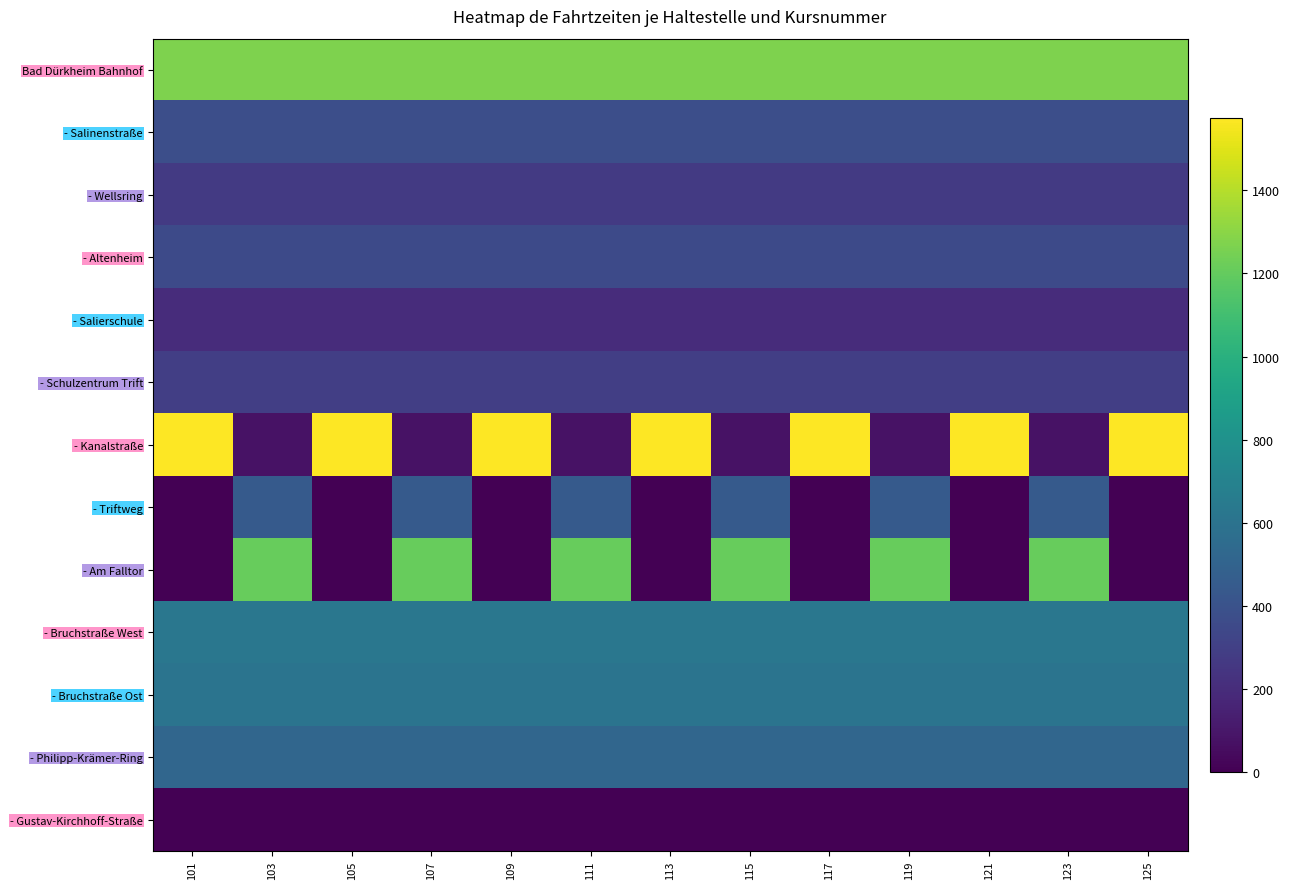

Rank the series by their maximum value, from highest to lowest.

- Kanalstraße, Bad Dürkheim Bahnhof, - Am Falltor, - Bruchstraße West, - Bruchstraße Ost, - Philipp-Krämer-Ring, - Triftweg, - Salinenstraße, - Altenheim, - Schulzentrum Trift, - Wellsring, - Salierschule, - Gustav-Kirchhoff-Straße